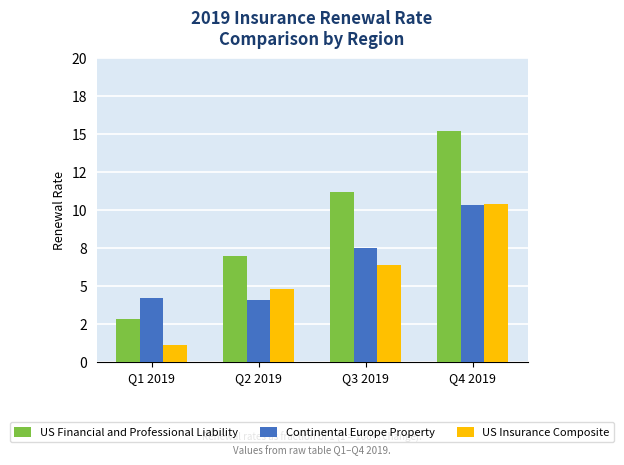

Does the chart contain stacked bars?

No